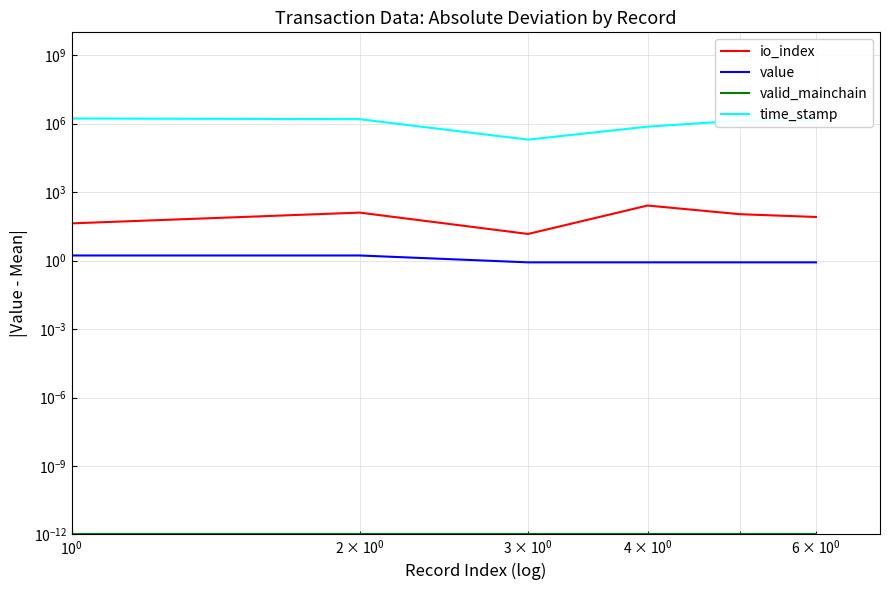

Is the value of io_index at 5 greater than the value of time_stamp at $\mathdefault{10^{1}}$?

No